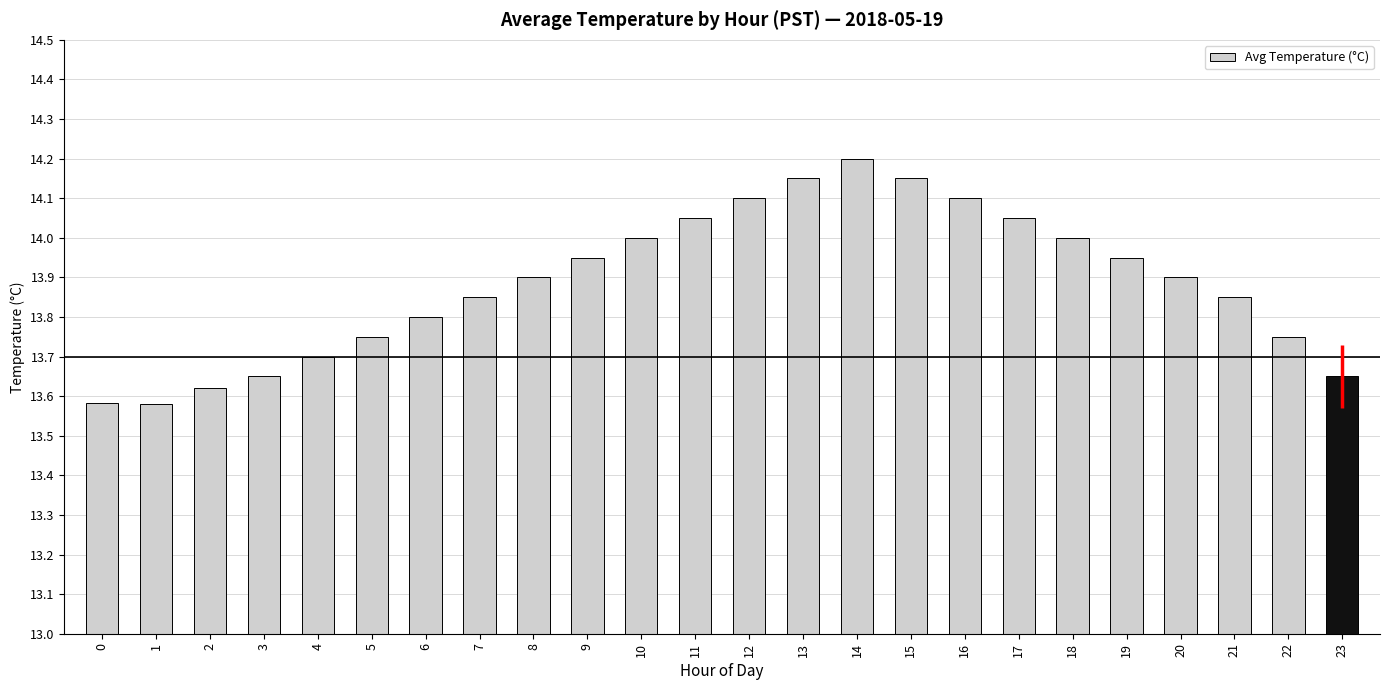

What is the difference between the values at 0 and 10?

0.4